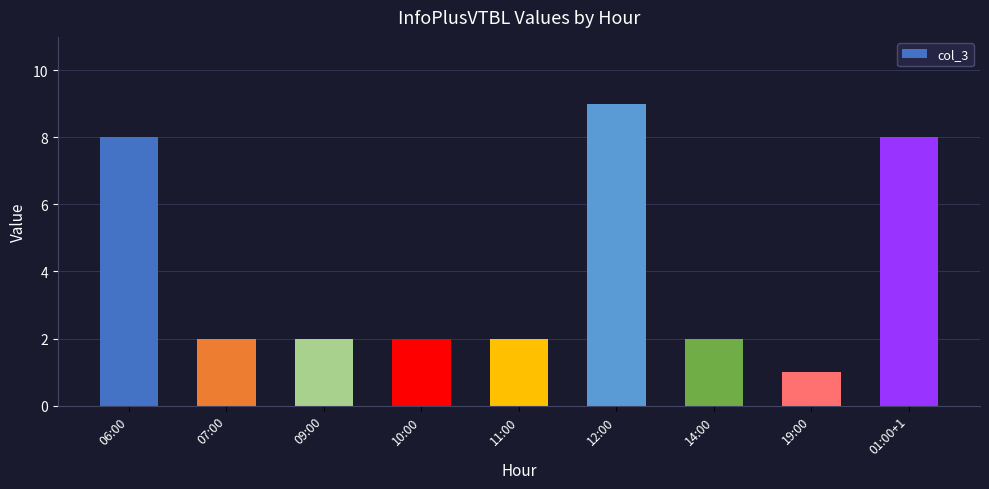

What is the change in value from 11:00 to 19:00?

-1